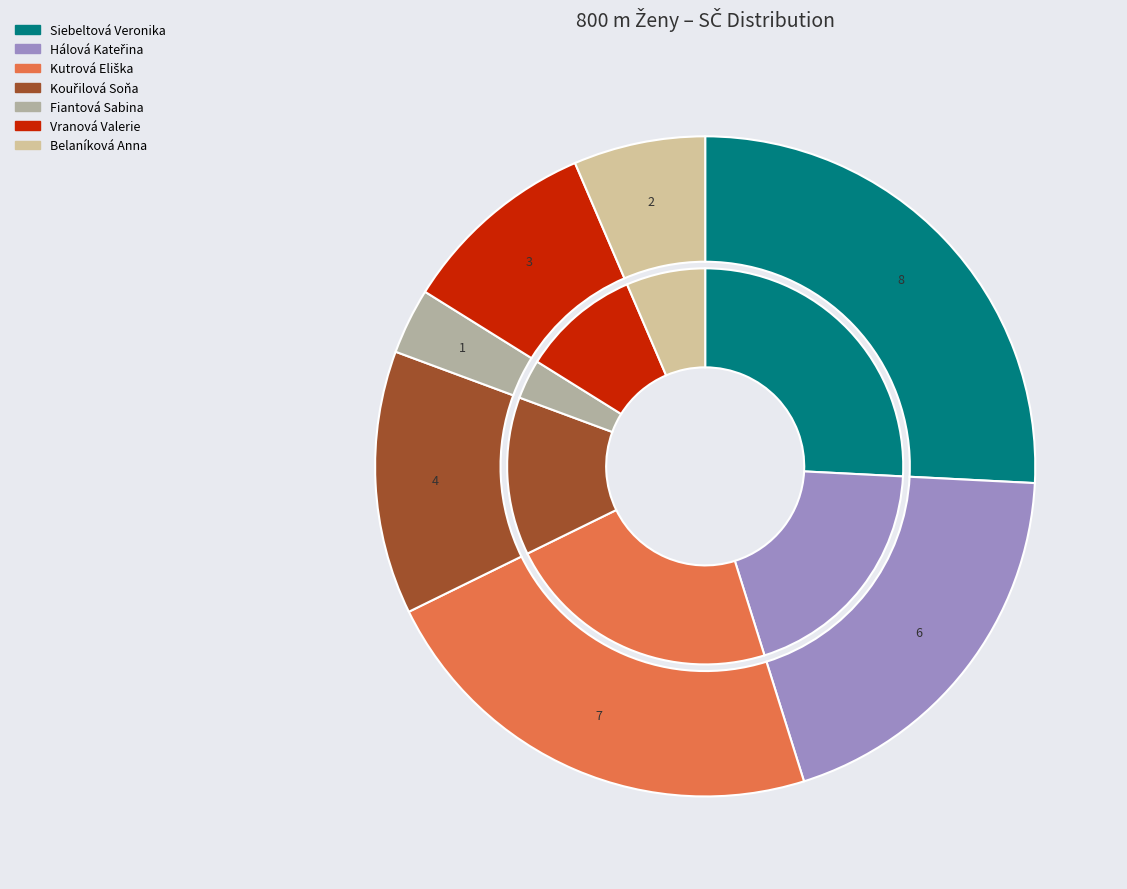

Between Hálová Kateřina and Vranová Valerie, which is larger?

Hálová Kateřina